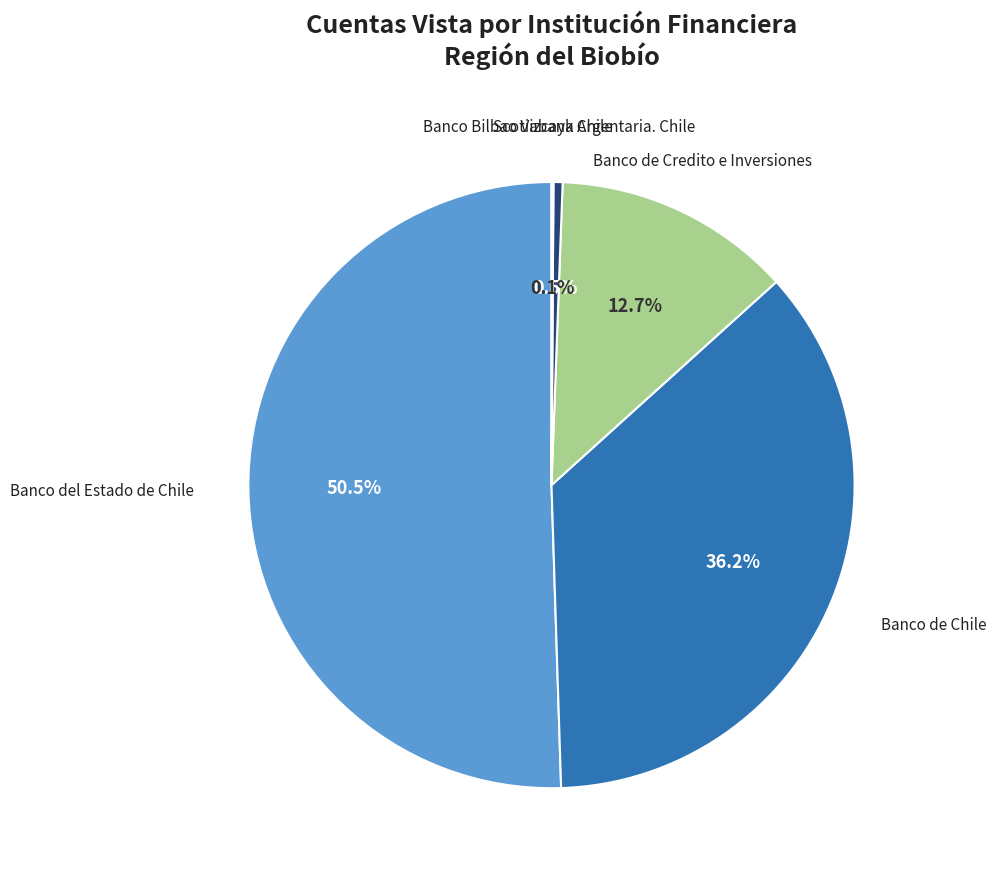

Is there any slice that represents more than half of the pie?

Yes